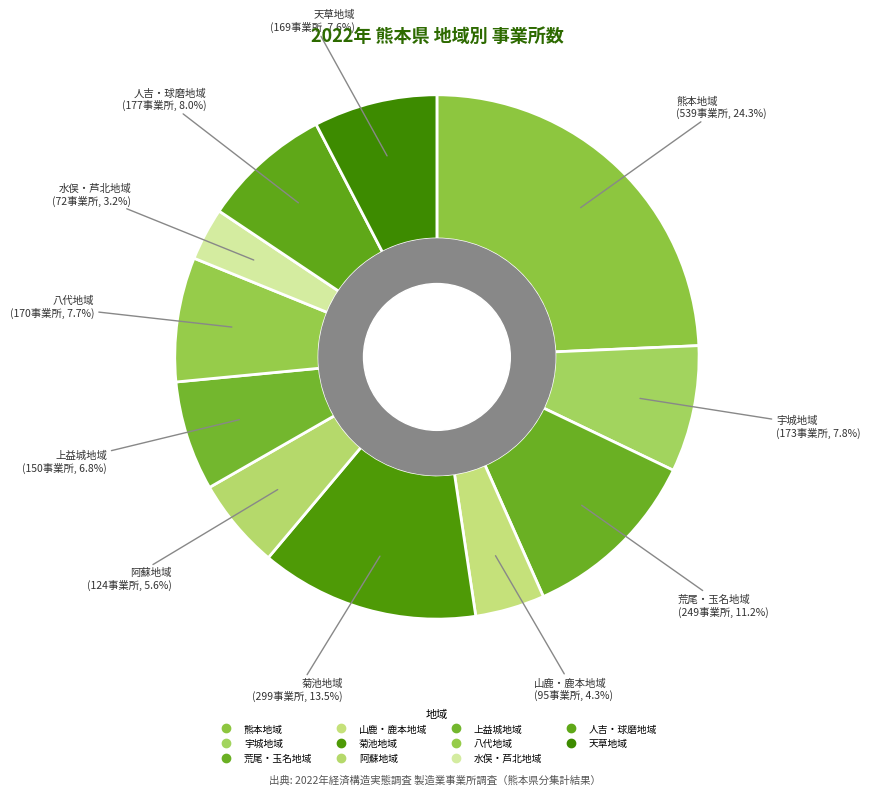

How many slices are in this pie chart?

11